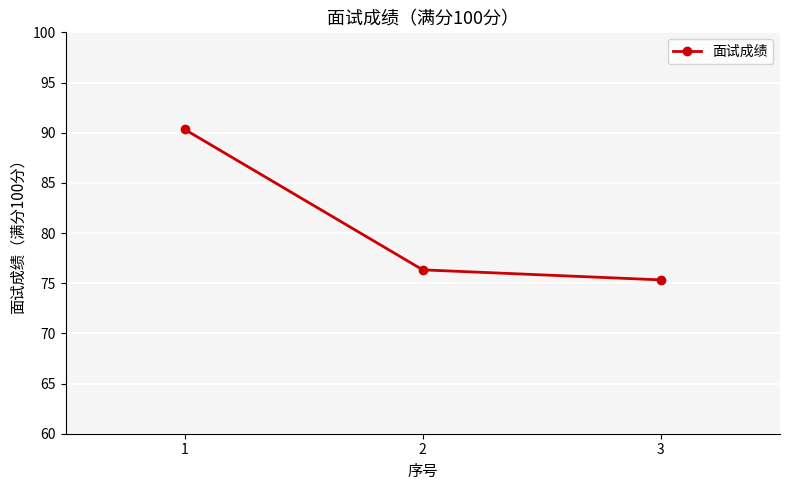

What is the value of the 1st point from the left?

90.3